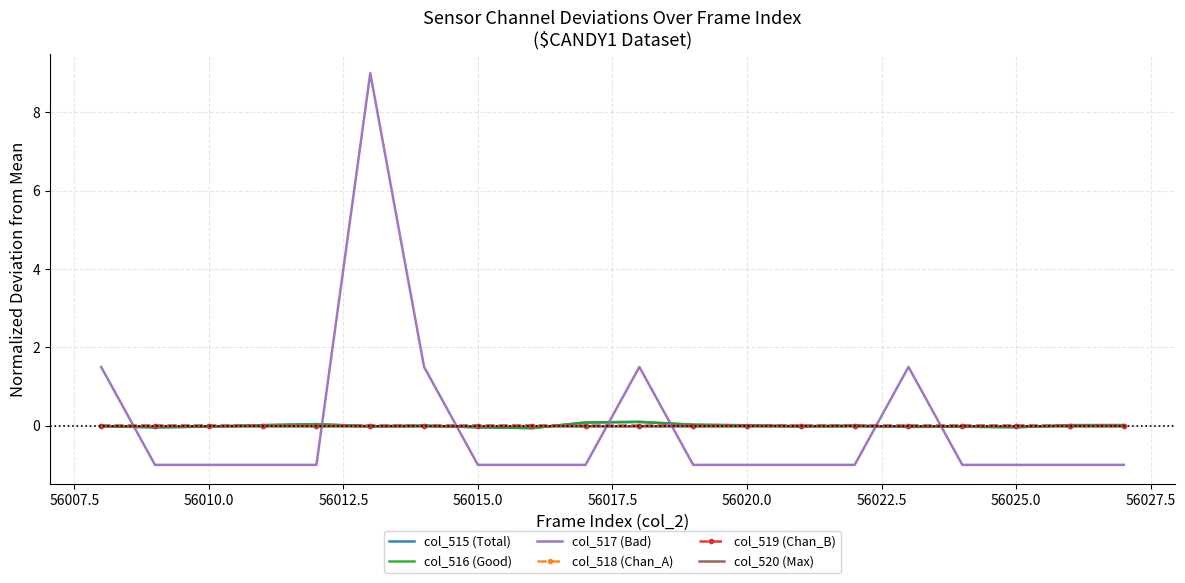

Which series has the widest spread of values?

col_517 (Bad)